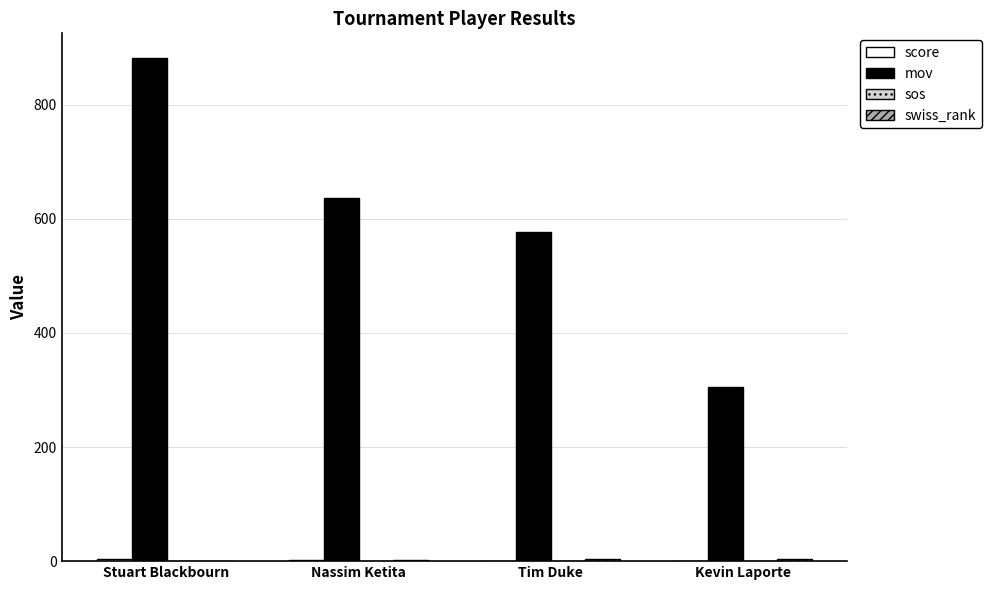

Which category has the highest value in the mov series?

Stuart Blackbourn